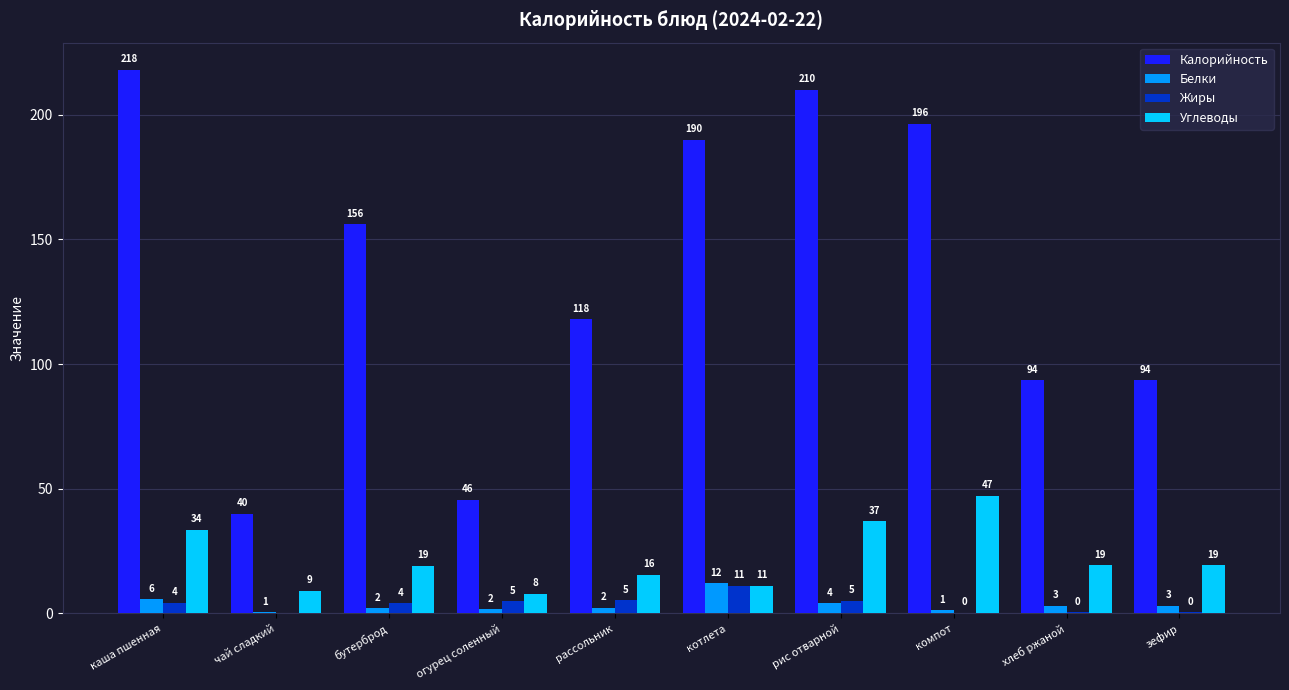

What is the highest value of the Белки series?

12.0